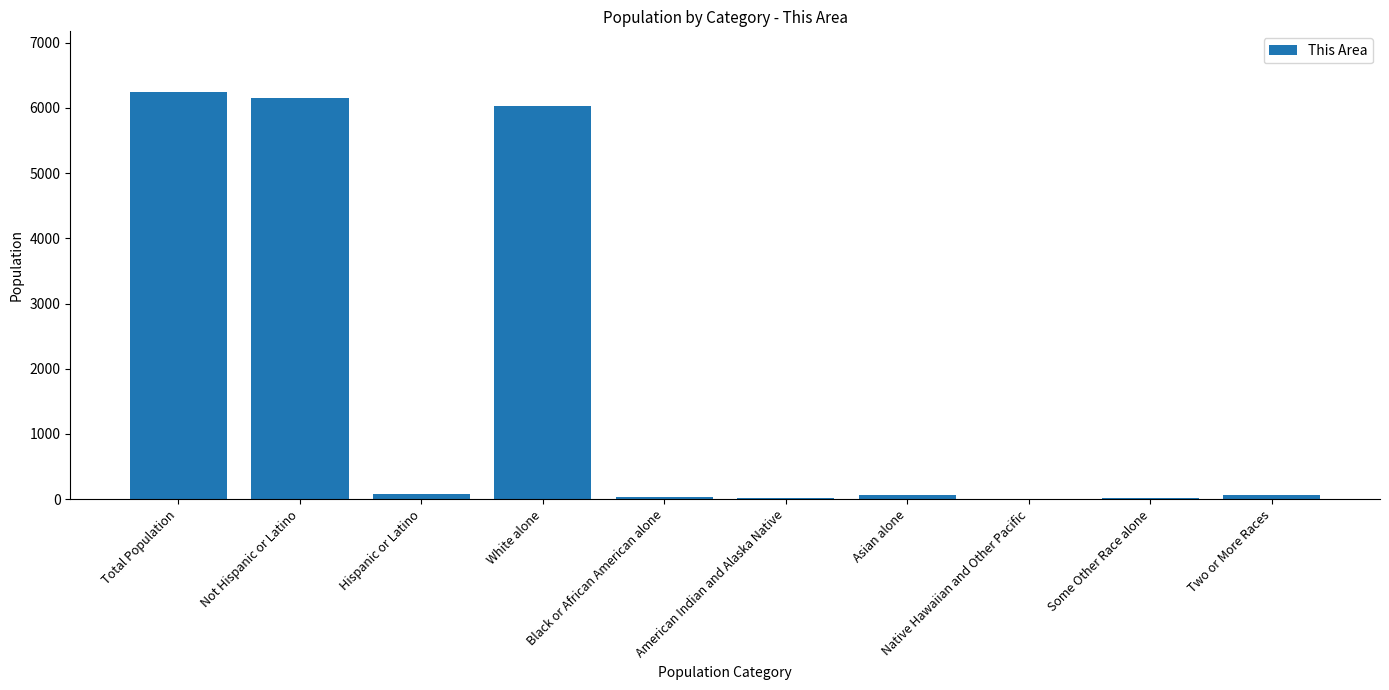

What is the greatest value displayed?

6240